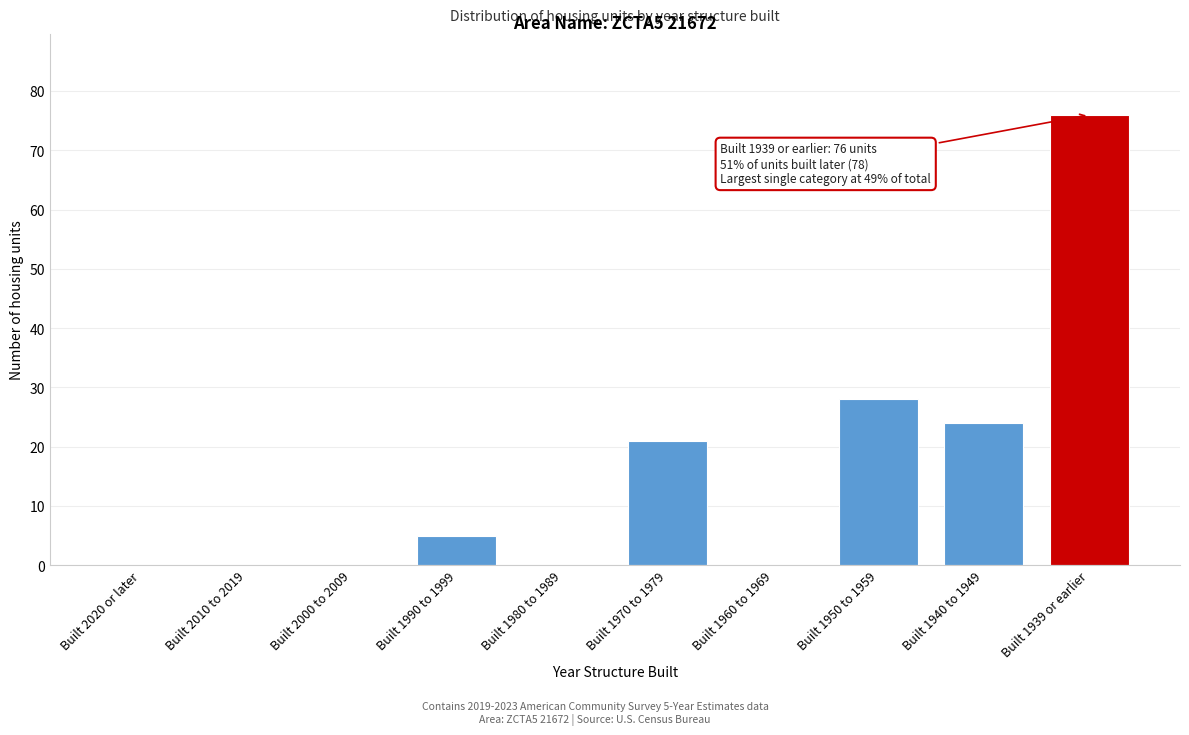

Reading left to right, what are all the values shown in this chart?

Built 2020 or later=0	Built 2010 to 2019=0	Built 2000 to 2009=0	Built 1990 to 1999=5	Built 1980 to 1989=0	Built 1970 to 1979=21	Built 1960 to 1969=0	Built 1950 to 1959=28	Built 1940 to 1949=24	Built 1939 or earlier=76